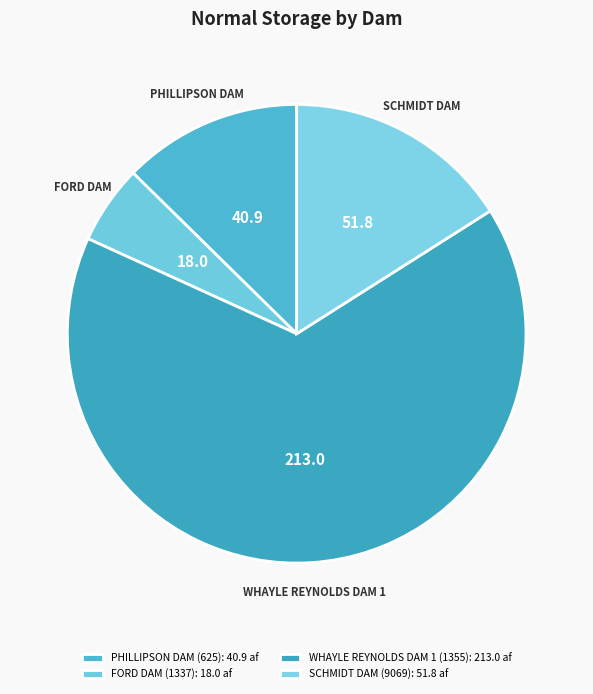

What portion of the pie excludes WHAYLE REYNOLDS DAM 1 (1355)?

34.2%